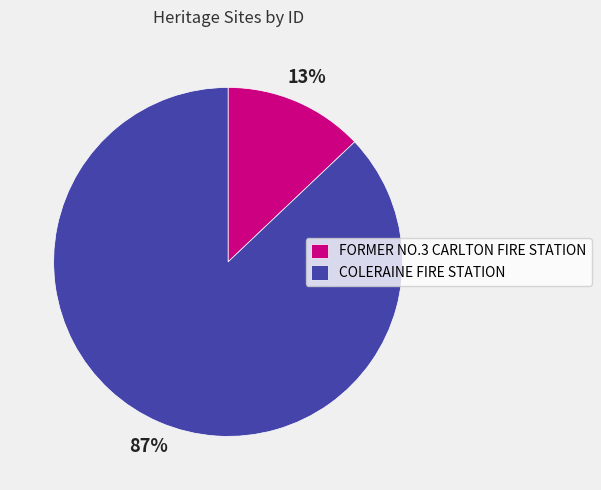

Is the sum of COLERAINE FIRE STATION and FORMER NO.3 CARLTON FIRE STATION greater than half?

Yes